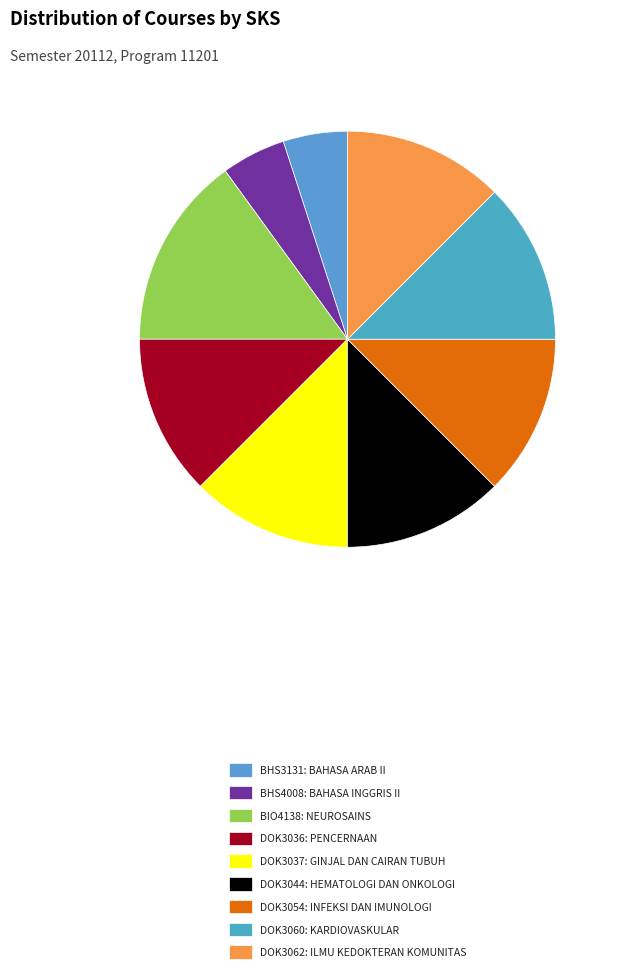

Is there any slice that represents more than half of the pie?

No